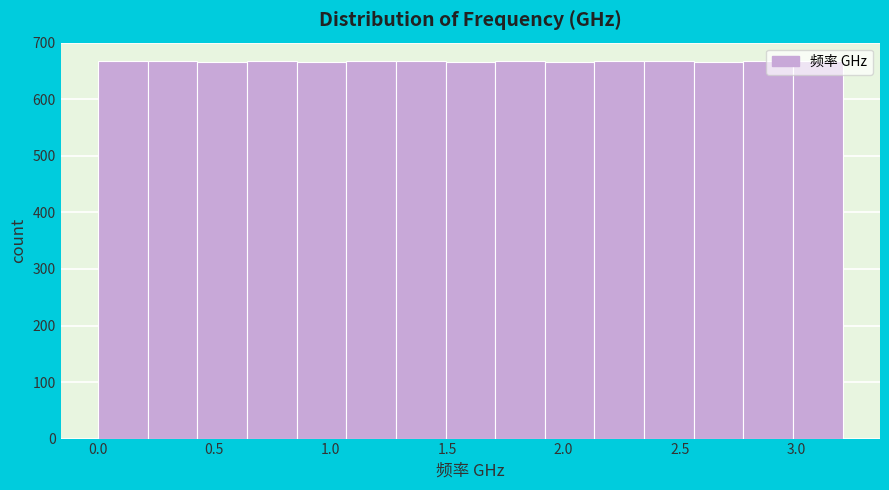

How tall is the bar that spans 1.50 to 1.70 on the x-axis? Neither the bar edges nor the heights are printed on the chart, so give them approximately, as read against the axes.

670